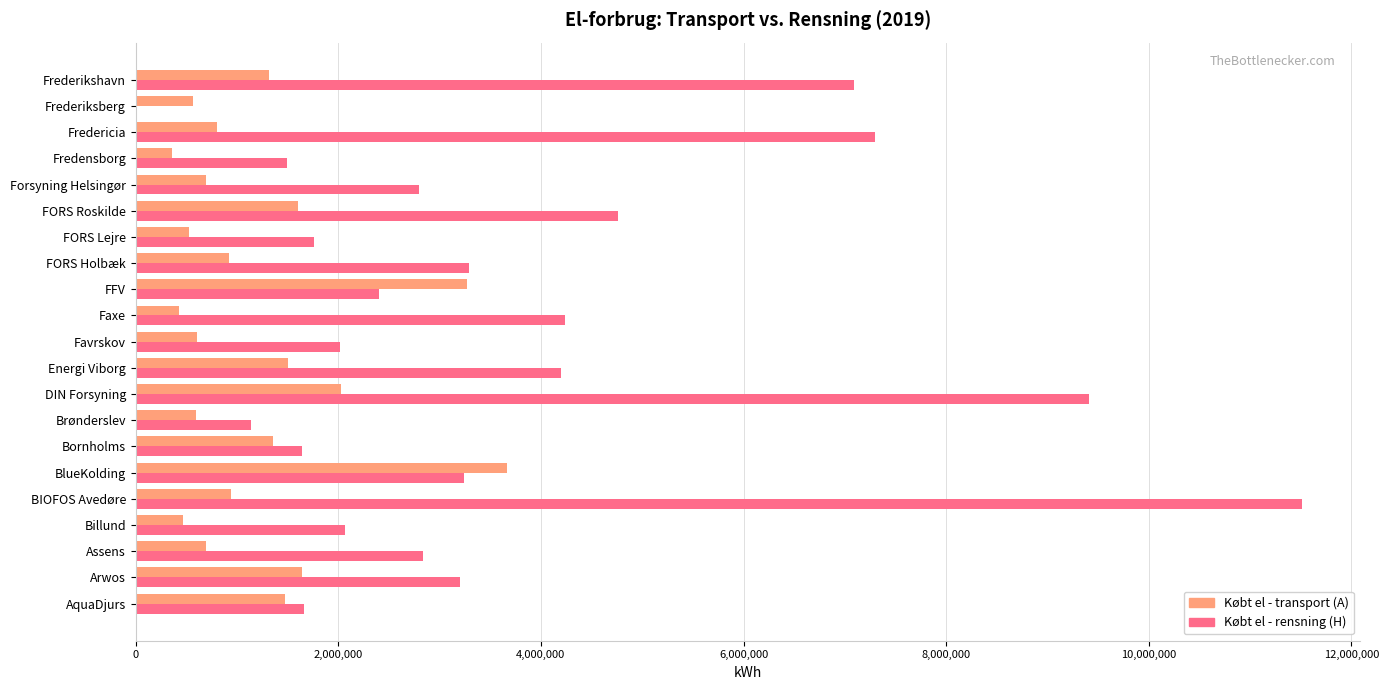

Where is Købt el - rensning (H) nearest to the value 5754000?

FORS Roskilde